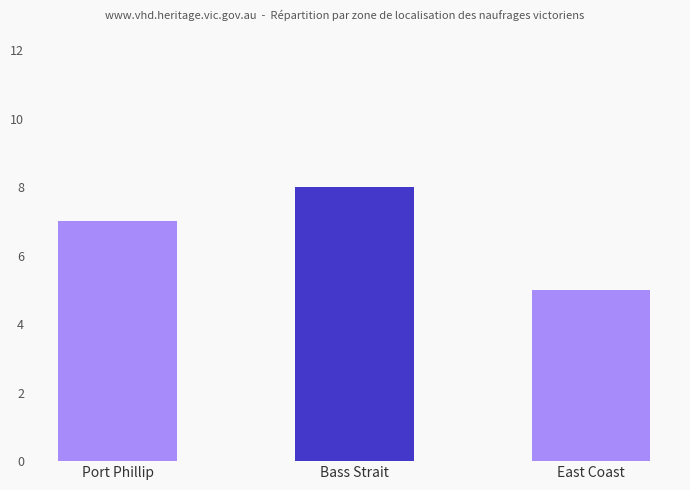

Rank the categories by value from lowest to highest.

East Coast, Port Phillip, Bass Strait